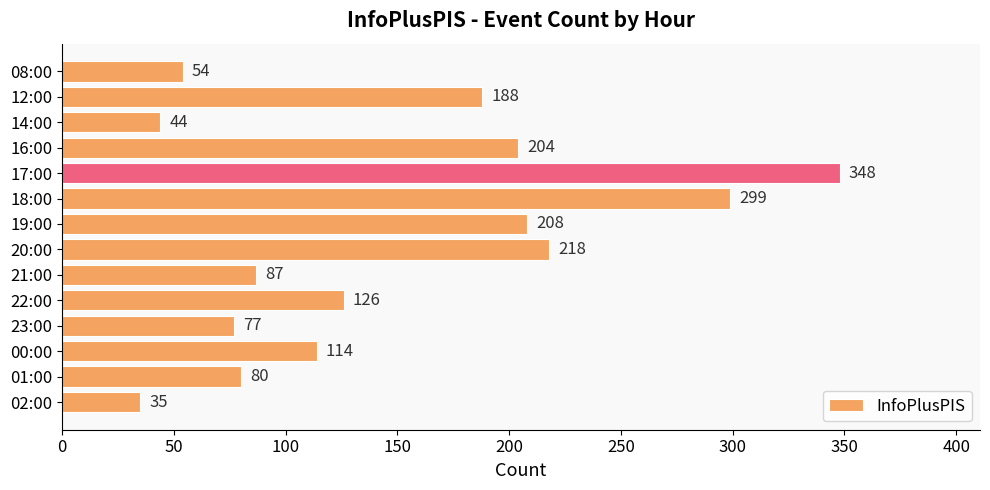

Which label corresponds to the smallest value in the chart?

02:00